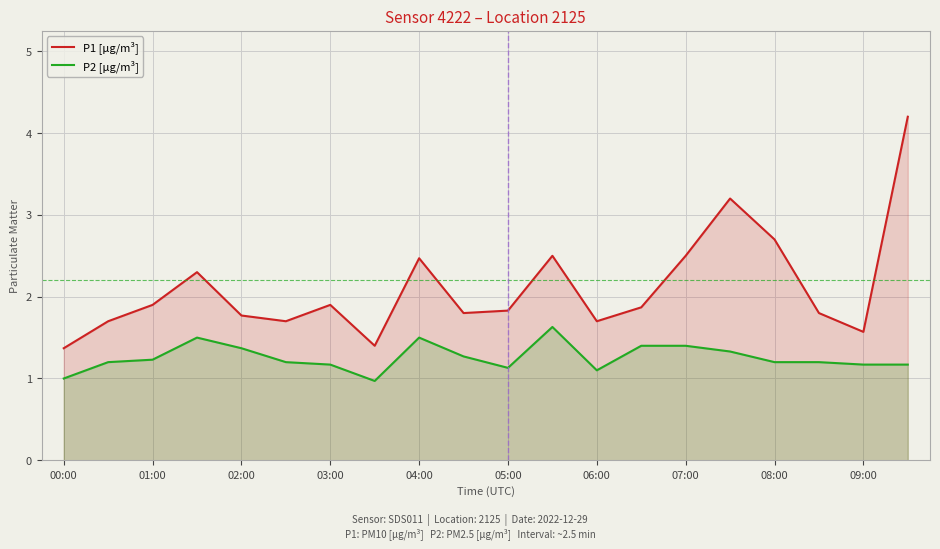

What is the value of the P2 [µg/m³] point at the 11th from the left?

1.1